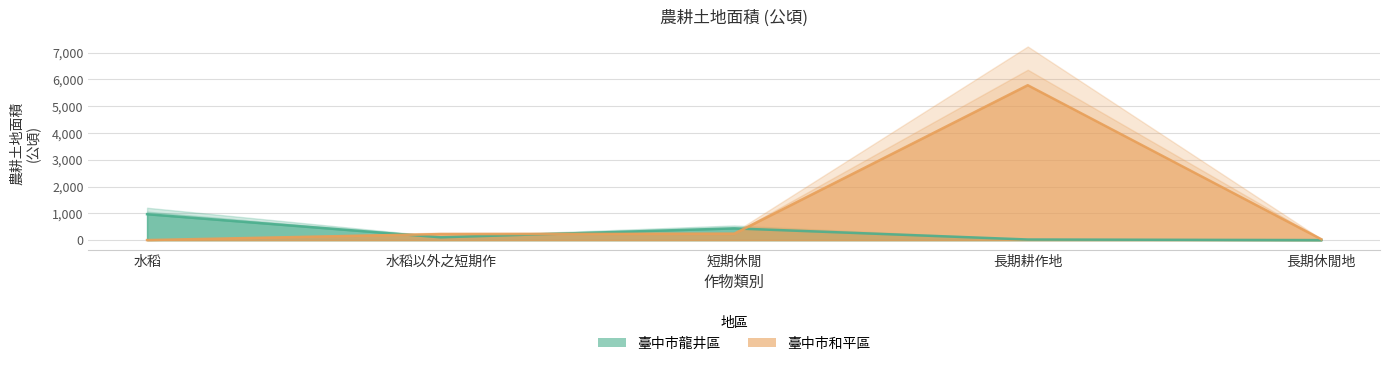

True or false: 臺中市龍井區 has more than 2 interior local peaks.

False